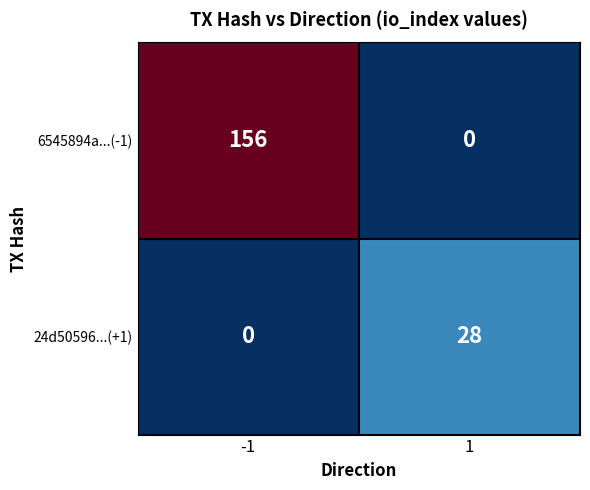

The 24d50596...(+1) series shows 28 at 1. True or false?

True